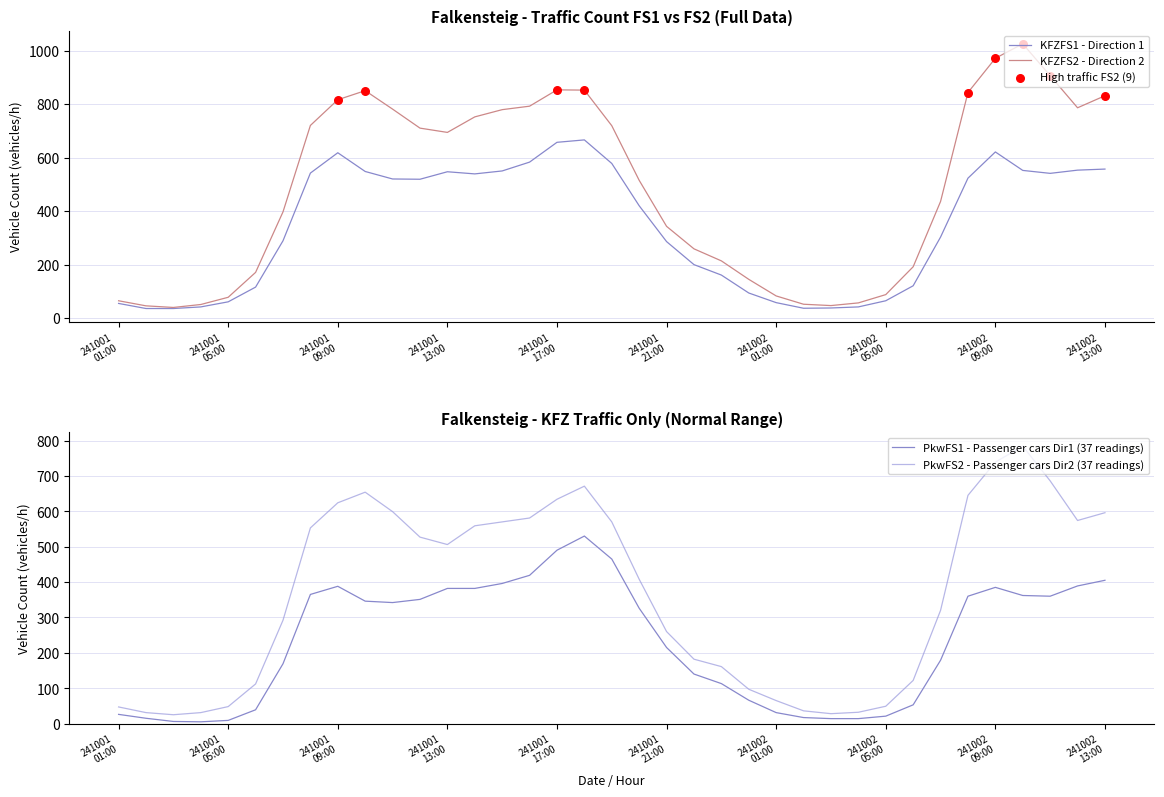

What are all the series names shown in the legend?

KFZFS1, KFZFS2, PkwFS1, PkwFS2